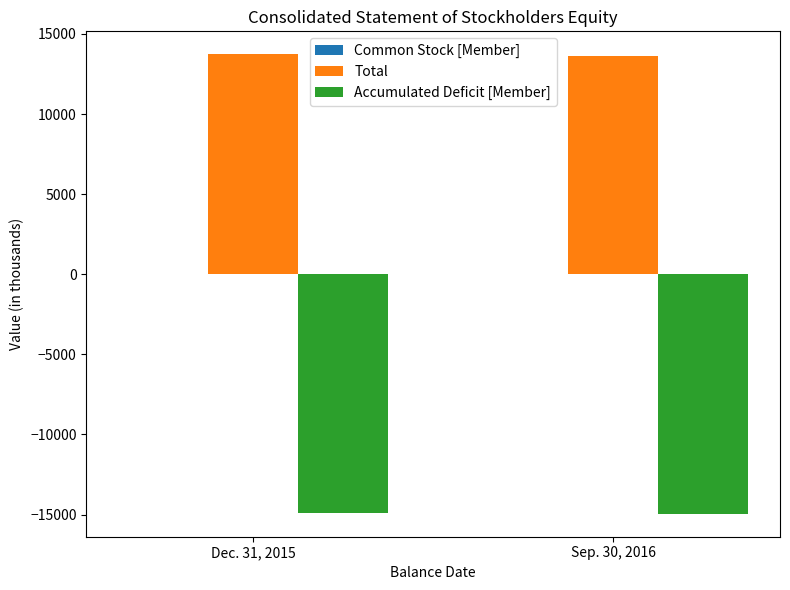

What is the sum of all Accumulated Deficit [Member] values?

-29826